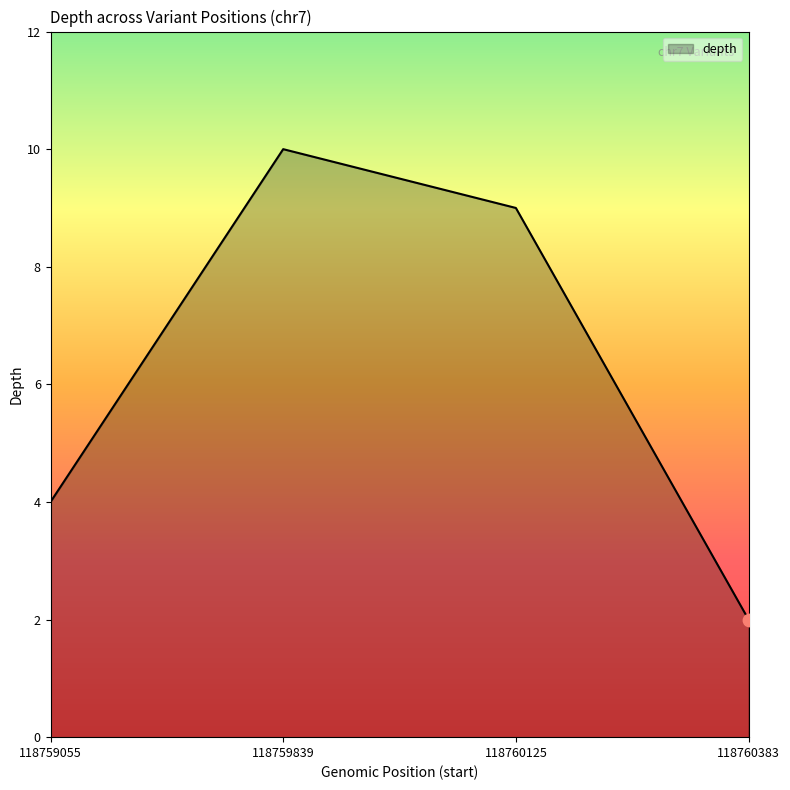

Between 118759839 and 118760383, which is larger?

118759839